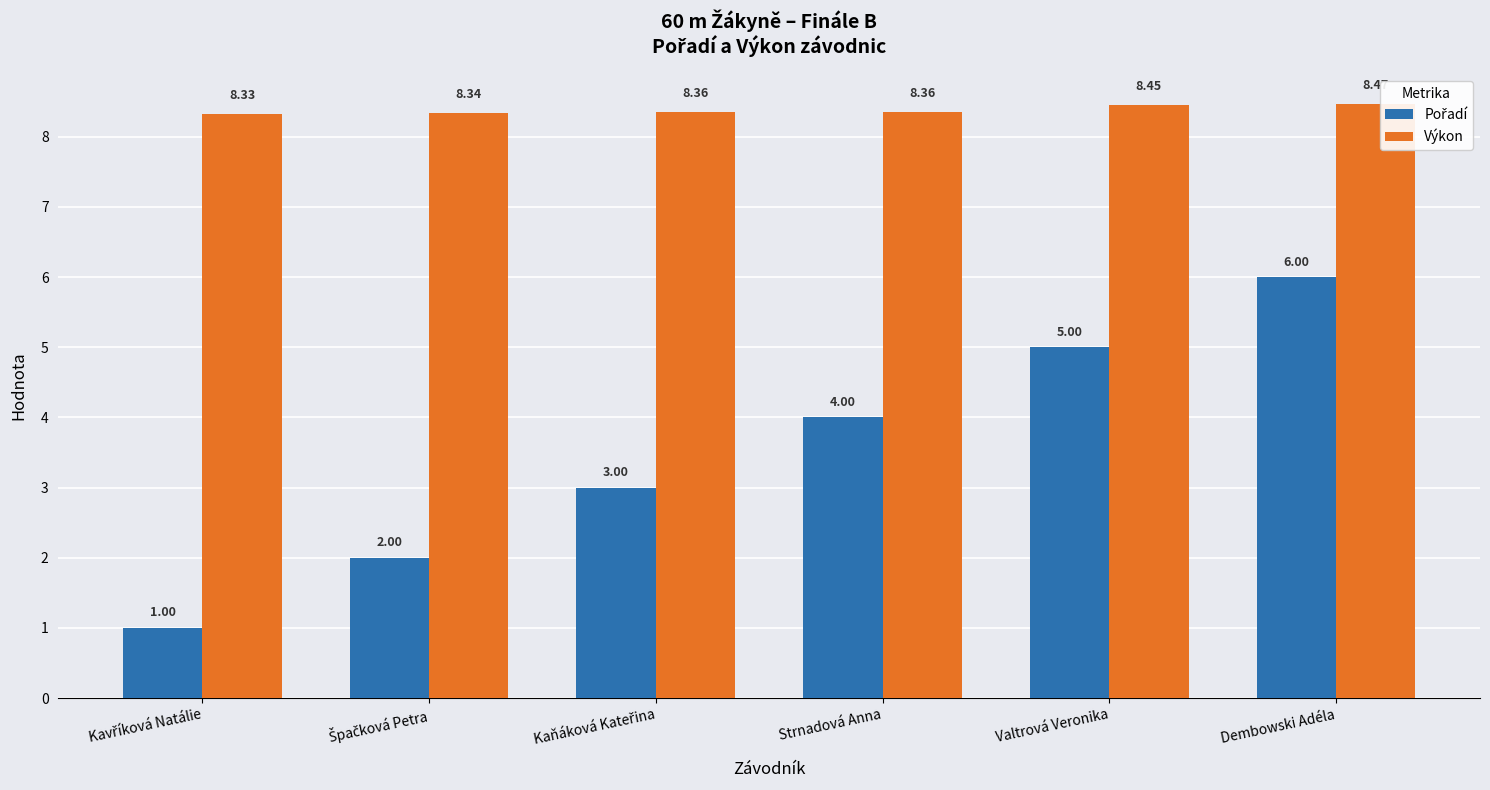

What is the difference between the highest and lowest values at Strnadová Anna?

4.4